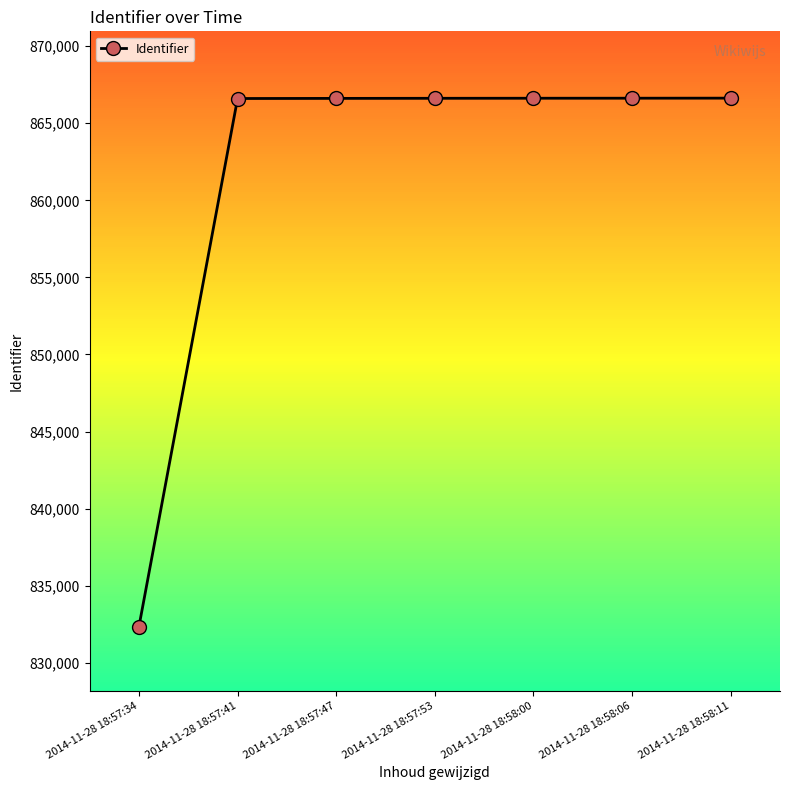

Is it true that the value at 2014-11-28 18:58:00 is 476036?

False